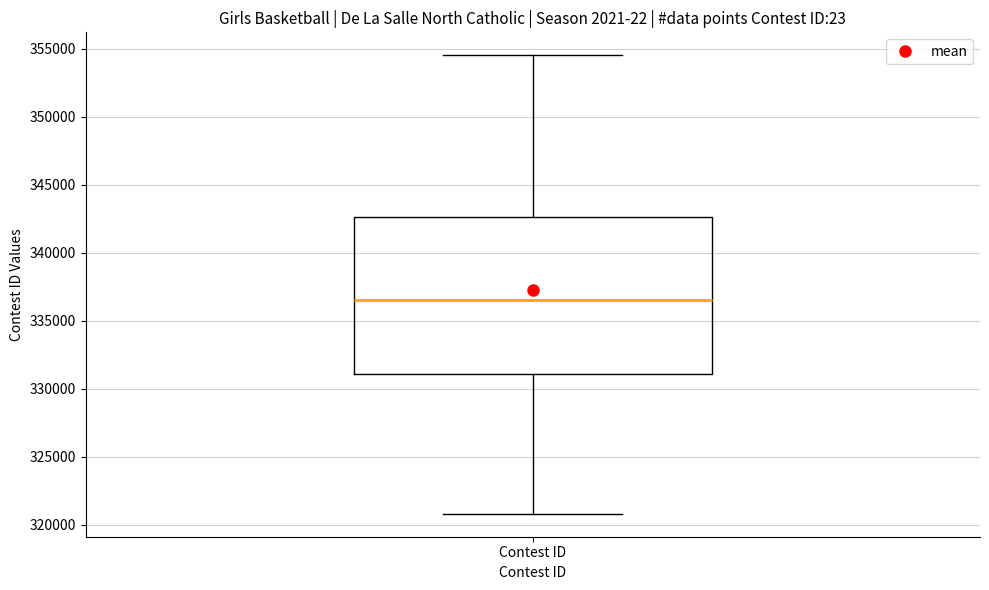

Where does the median line of the box for Contest ID sit on the y-axis? The values are not printed on the chart, so give them approximately, as read against the axis.

336500